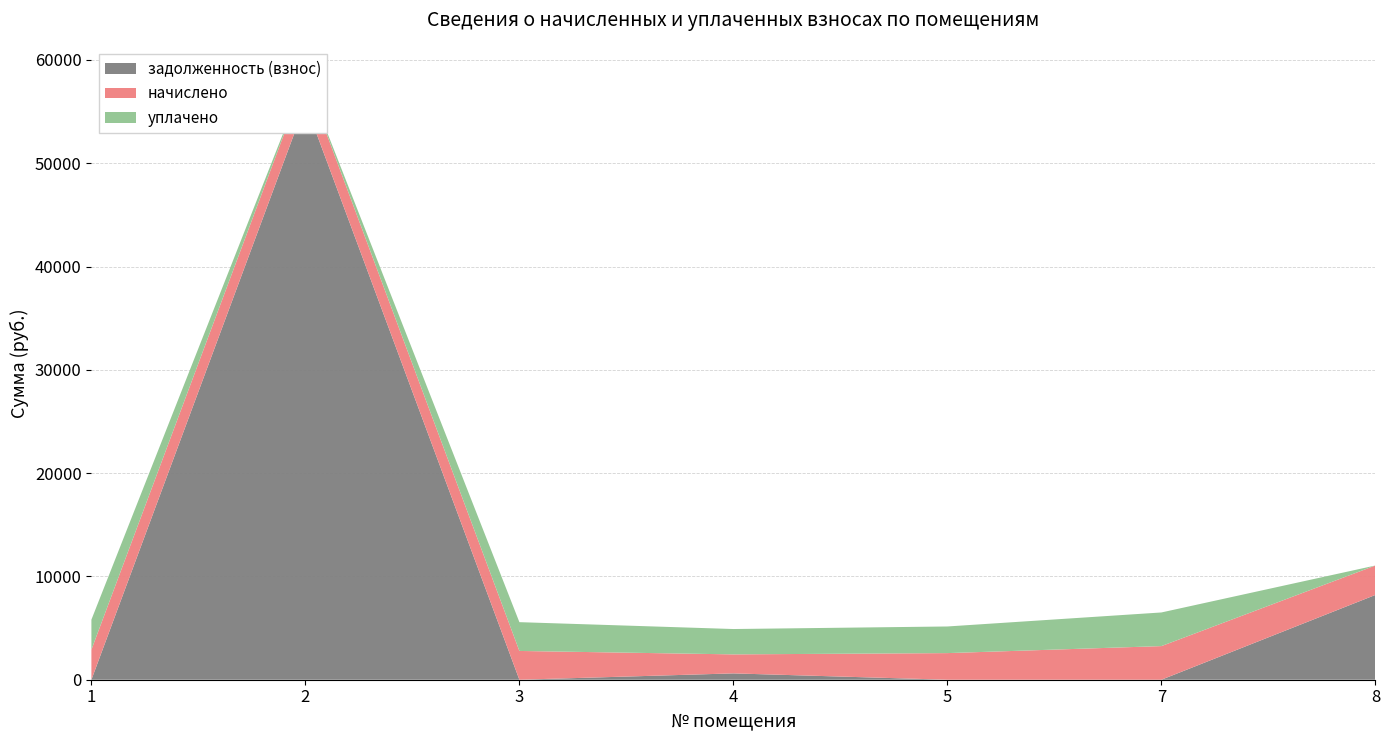

Reading left to right, what are all the values shown in this chart?

задолженность (взнос): 0.0	55771.2	0.0	613.4	0.0	0.0	8208.0
начислено: 2907.2	2577.2	2786.2	1840.3	2577.2	3255.4	2848.5
уплачено: 2907.2	0.0	2786.2	2453.8	2577.2	3255.4	0.0